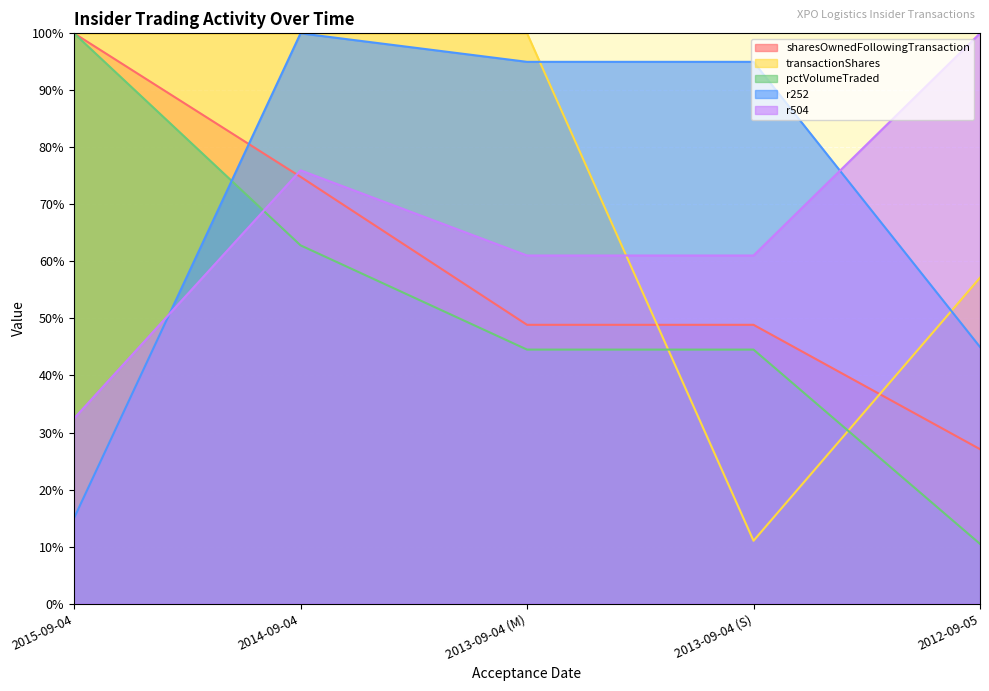

After their last crossing, which series has the higher values: r504 or r252?

r504